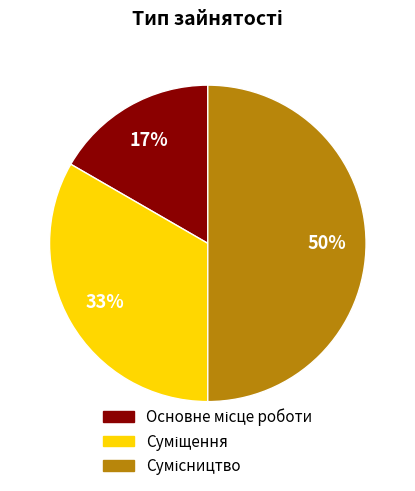

To the nearest percent, what is the average slice percentage?

33%